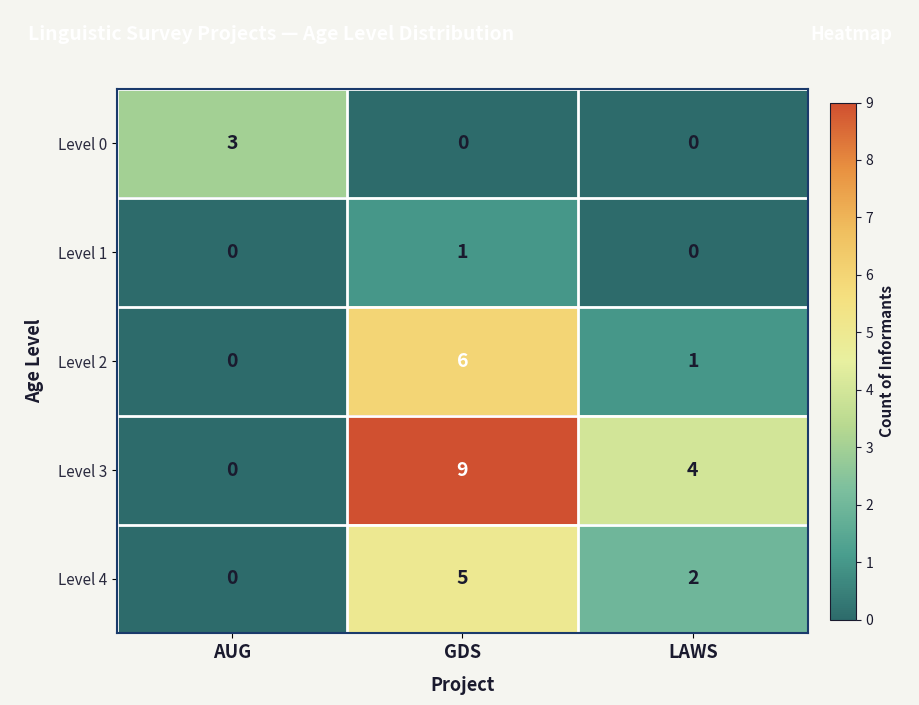

Count the number of categories in the chart.

3